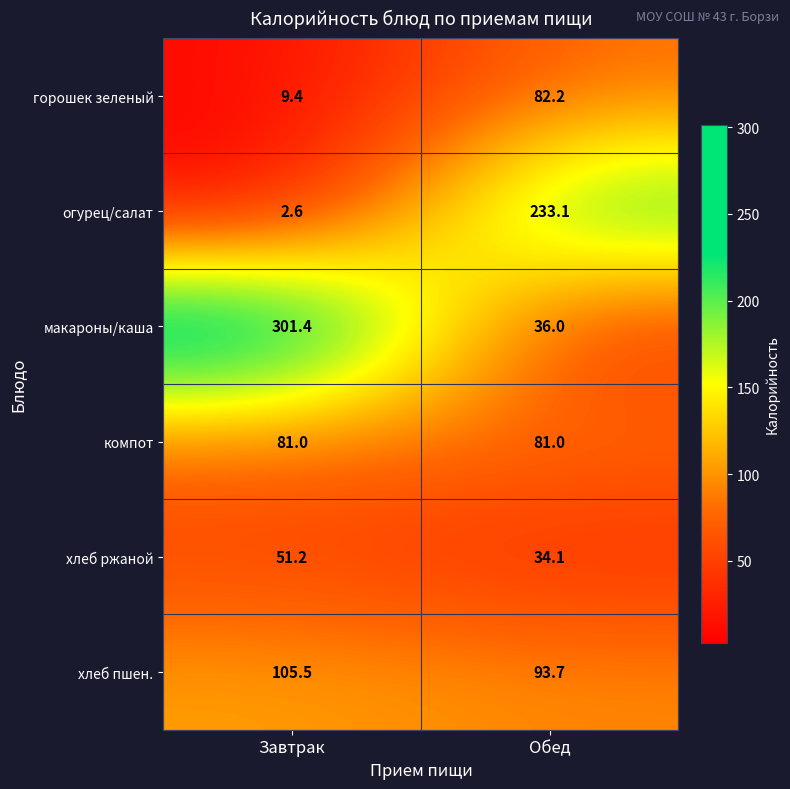

Which label corresponds to the largest value in the chart?

Завтрак